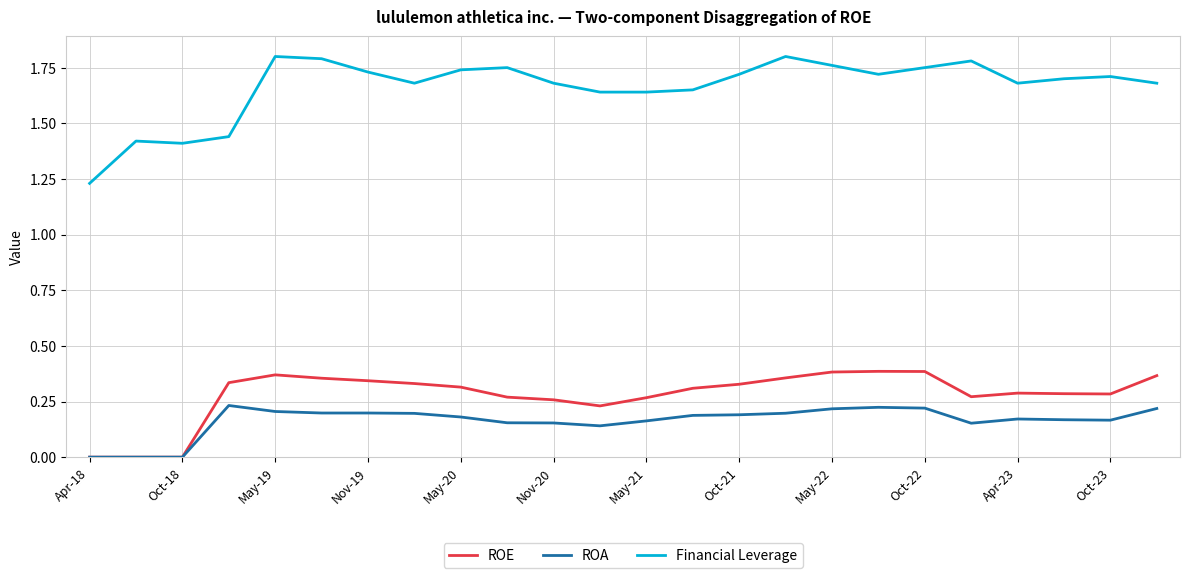

Count the number of categories in the chart.

24